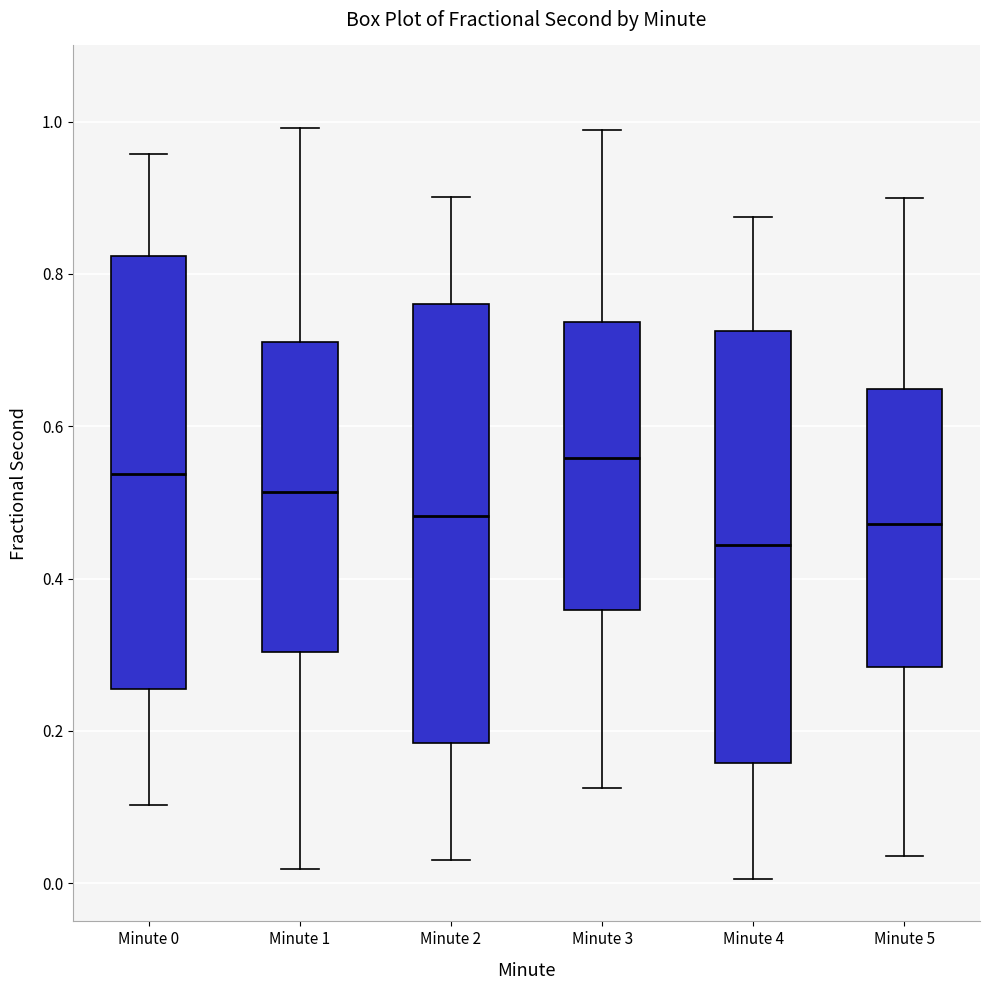

Reading left to right, transcribe this box plot: for each box, give where its median line is, the range the box spans, and where its two whiskers end, as read against the y-axis. The values are not printed on the chart, so give them approximately, as read against the axis.

Minute 0: median 0.54, box 0.26 to 0.82, whiskers 0.10 to 0.96
Minute 1: median 0.52, box 0.30 to 0.72, whiskers 0.02 to 1.00
Minute 2: median 0.48, box 0.18 to 0.76, whiskers 0.04 to 0.90
Minute 3: median 0.56, box 0.36 to 0.74, whiskers 0.12 to 0.98
Minute 4: median 0.44, box 0.16 to 0.72, whiskers 0.00 to 0.88
Minute 5: median 0.48, box 0.28 to 0.64, whiskers 0.04 to 0.90